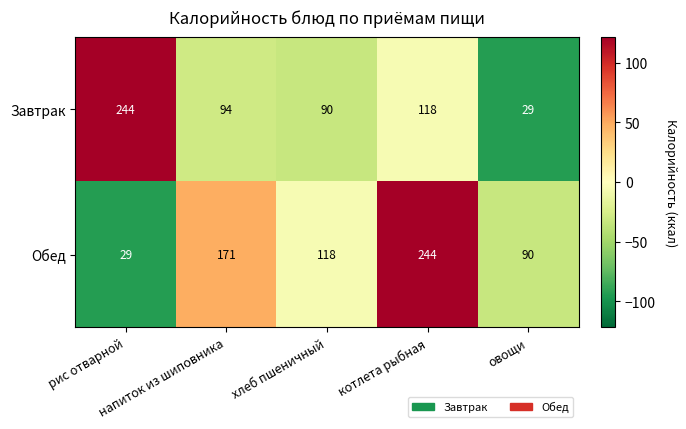

What is the average value of the Завтрак series?

115